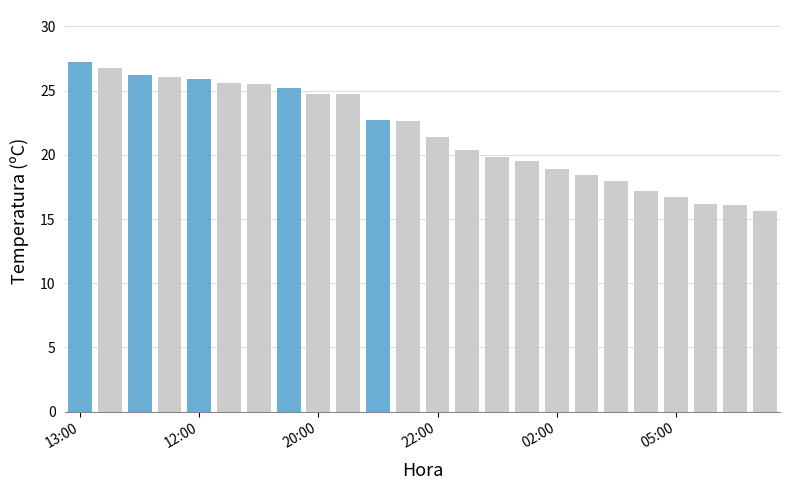

What is the sum of all values?

521.4